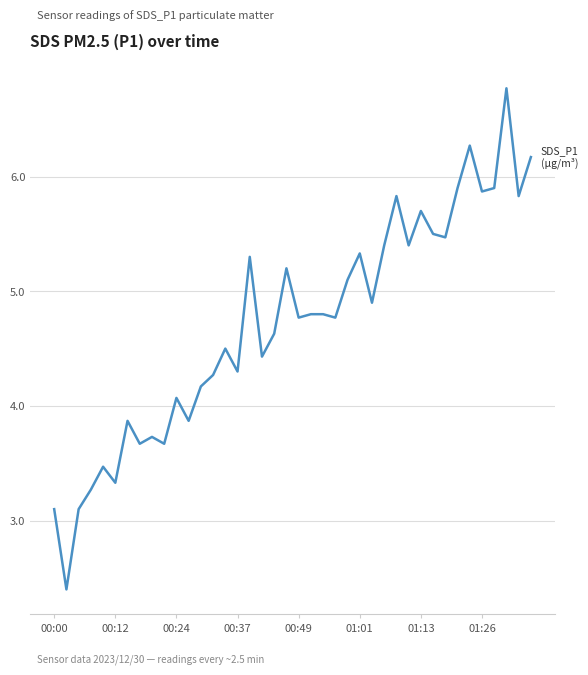

What is the smallest value displayed?

2.4